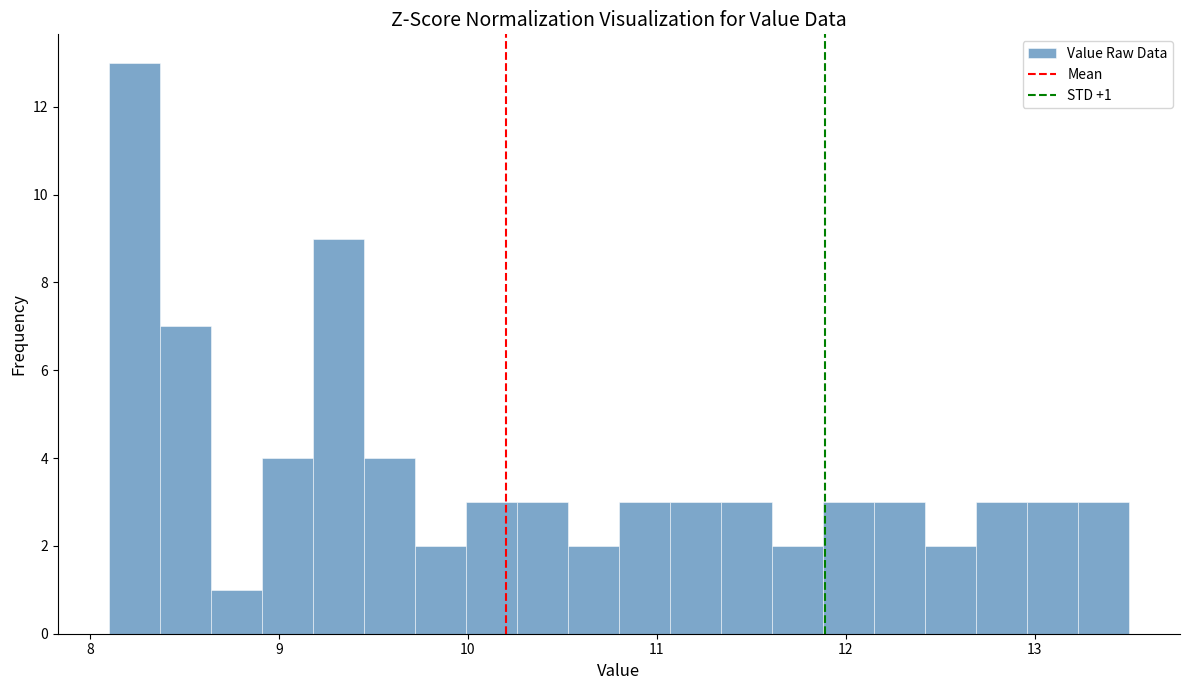

Read against the x-axis, roughly where is the centre of the tallest bar?

8.2